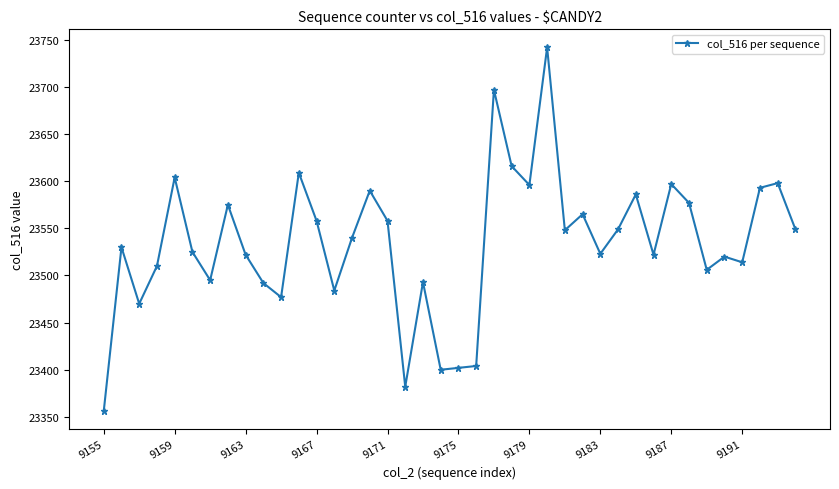

What is the maximum value shown in the chart?

23742